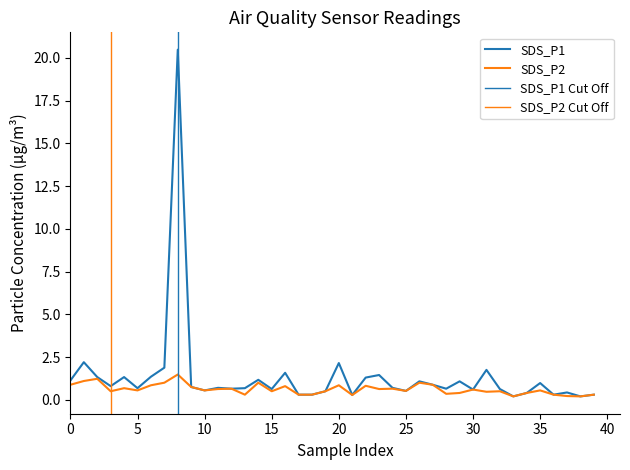

True or false: SDS_P2 and SDS_P1 cross at least once.

False